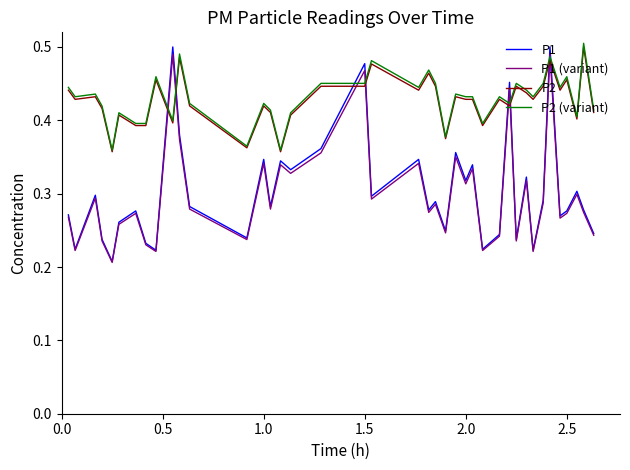

Which series has the largest range (max minus min)?

P1